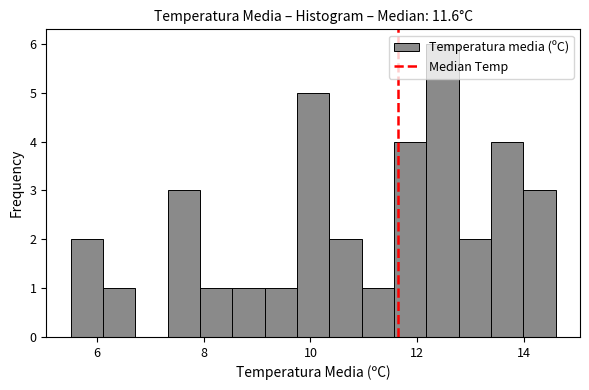

Around what value on the x-axis is the tallest bar? Give the approximate position of its centre, as read against the axis.

12.4